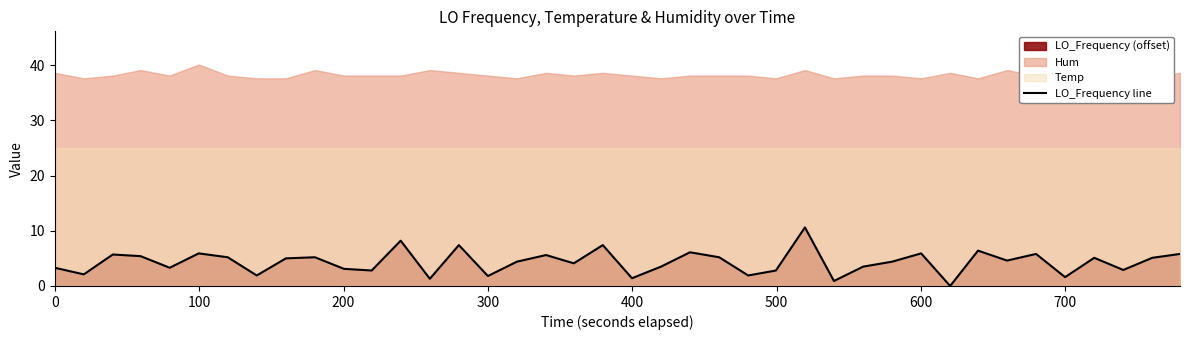

Is it true that the value at 33 is 2.9?

False